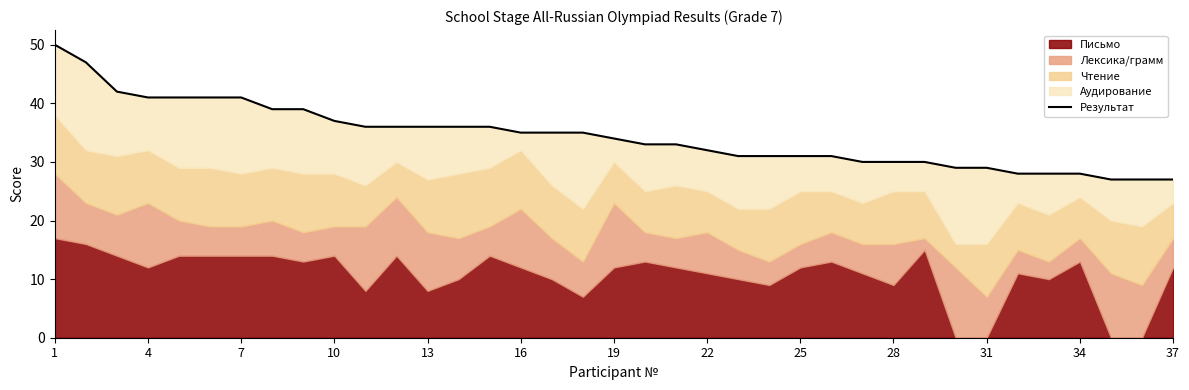

True or false: there are more than 1 points higher than both neighbors.

False